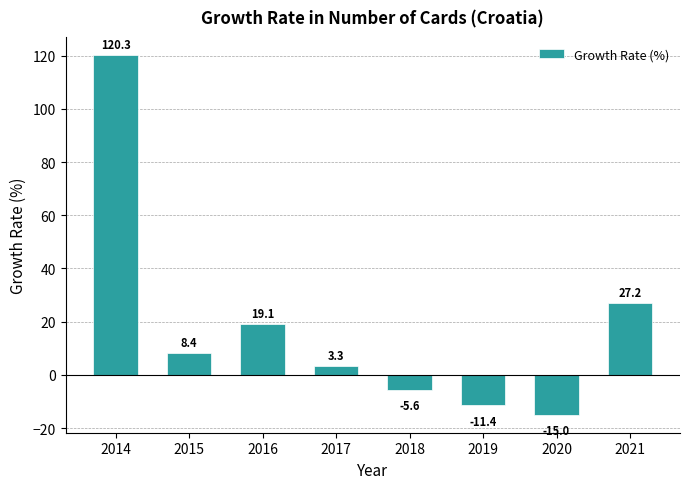

How many categories are shown in the chart?

8